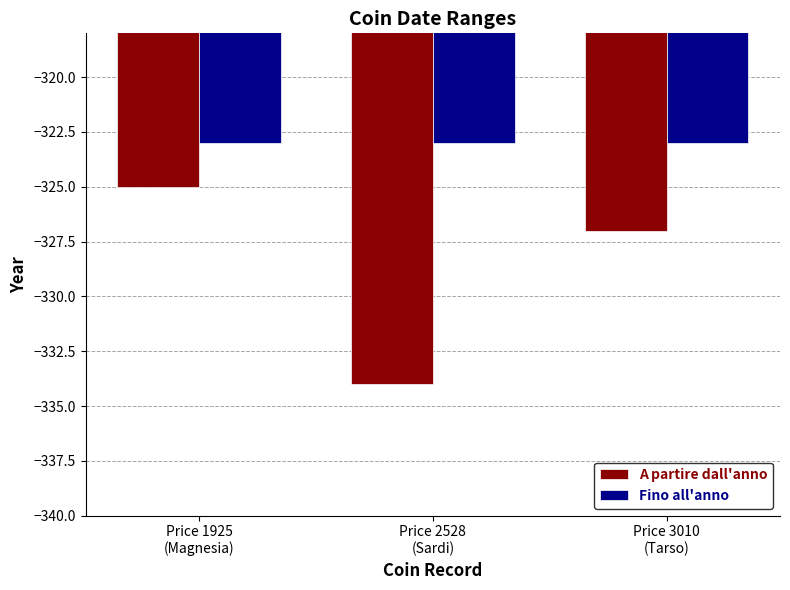

Rank the series by their average value, from lowest to highest.

A partire dall'anno, Fino all'anno